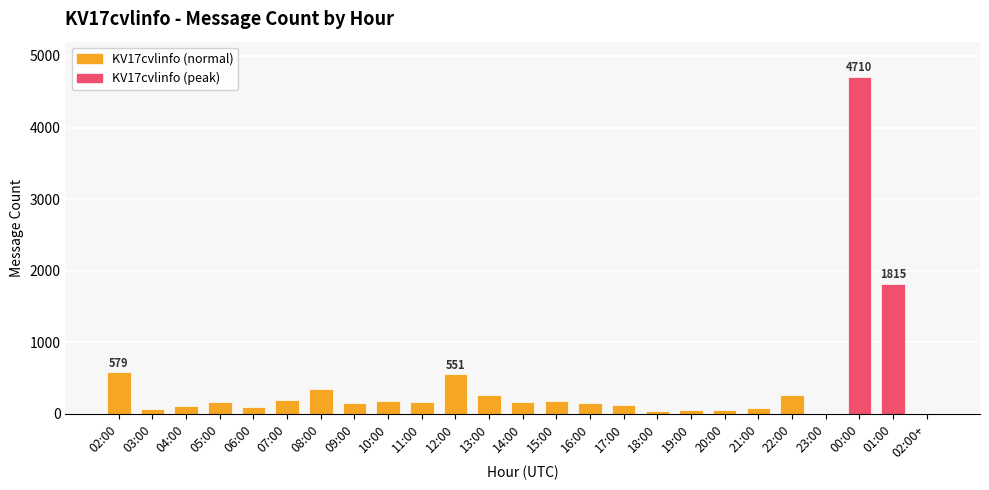

How many categories are shown in the chart?

25